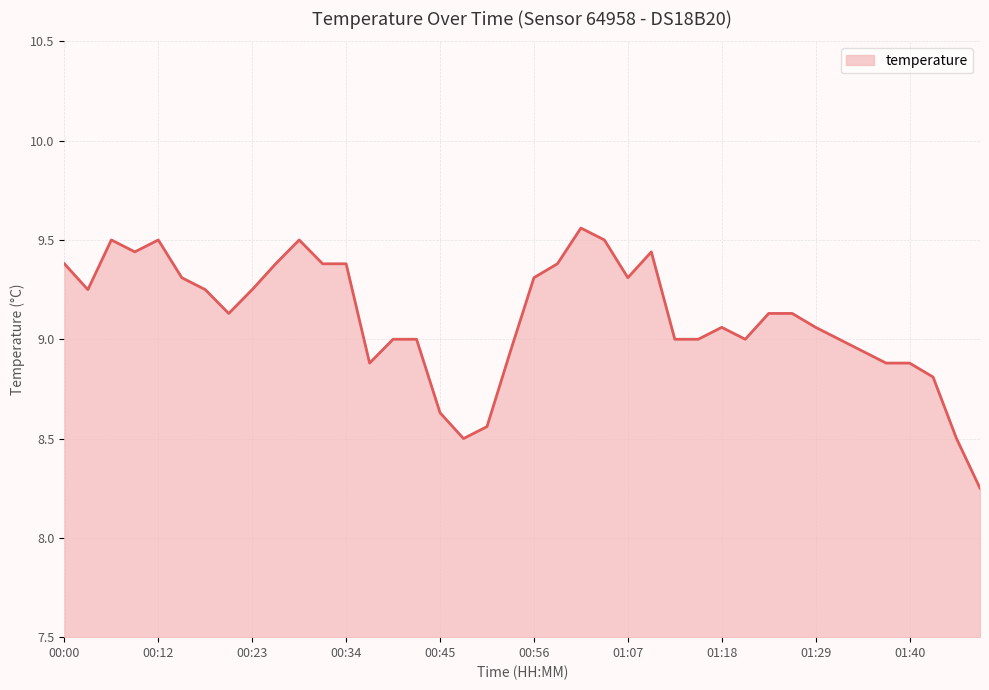

What is the smallest value displayed?

8.2